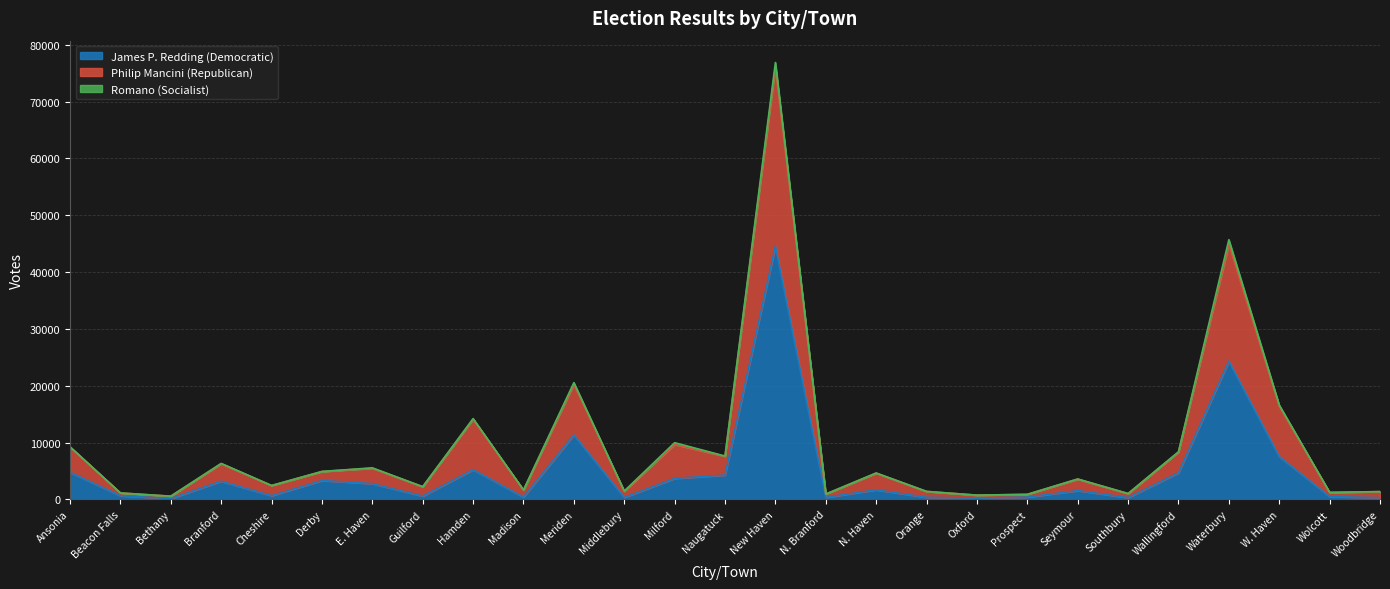

The value of James P. Redding (Democratic) at Milford is 3683. True or false?

True